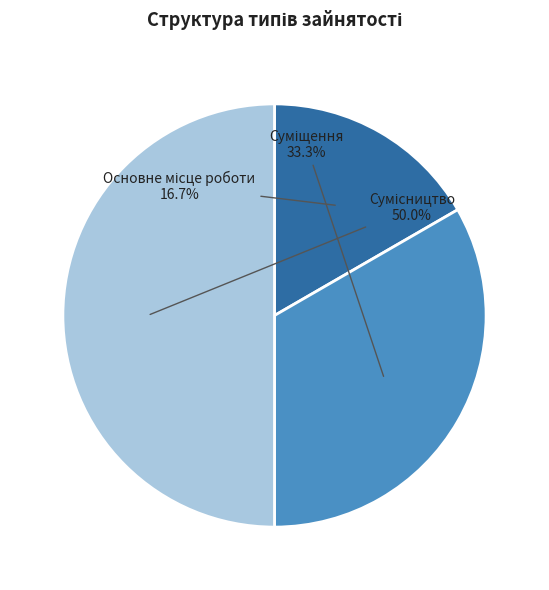

To the nearest percent, what is the combined percentage of Основне місце роботи and Сумісництво?

67%